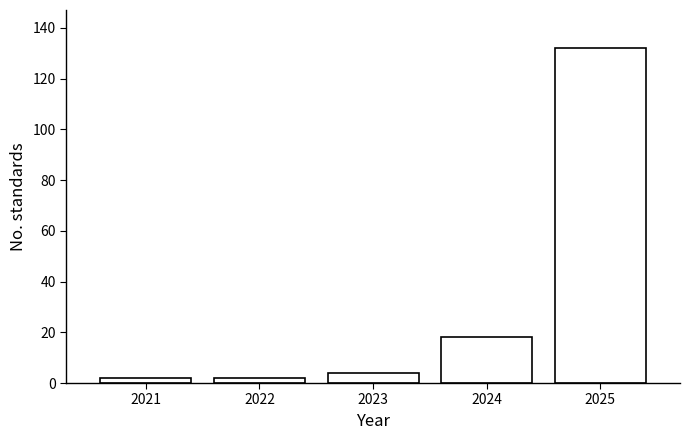

Reading right to left, transcribe all the data shown in this chart.

132	18	4	2	2